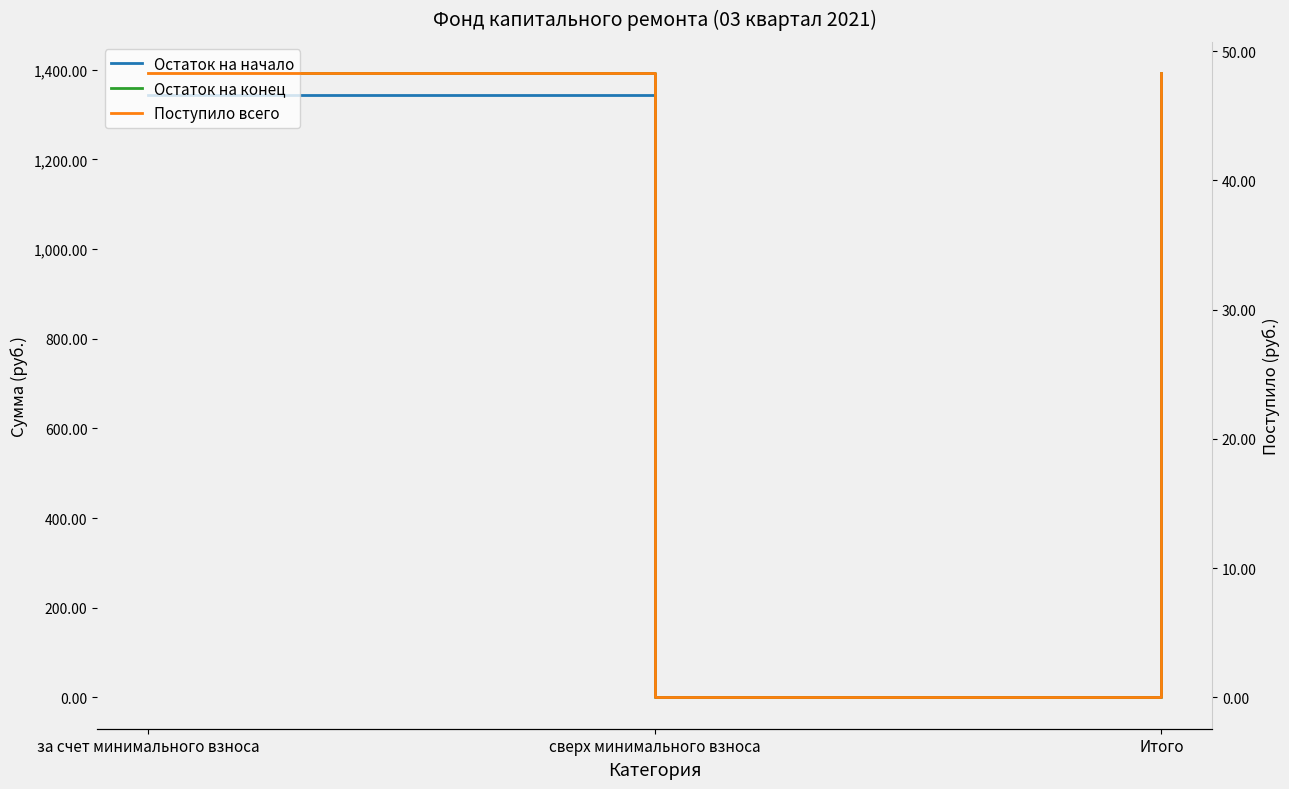

What is the difference between the maximum and minimum values in the Остаток на конец series?

1392.5